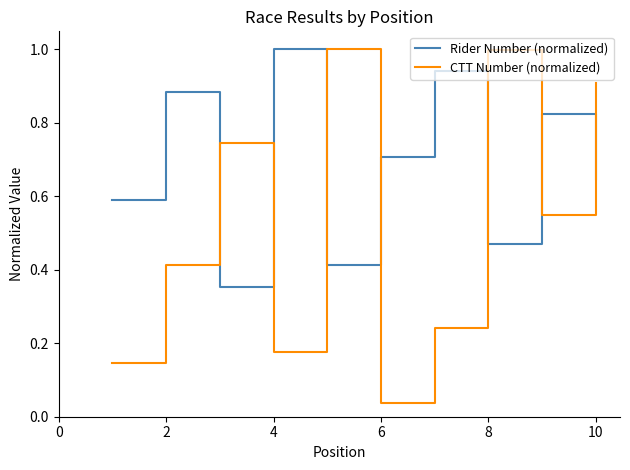

Which series has the widest spread of values?

CTT Number (normalized)